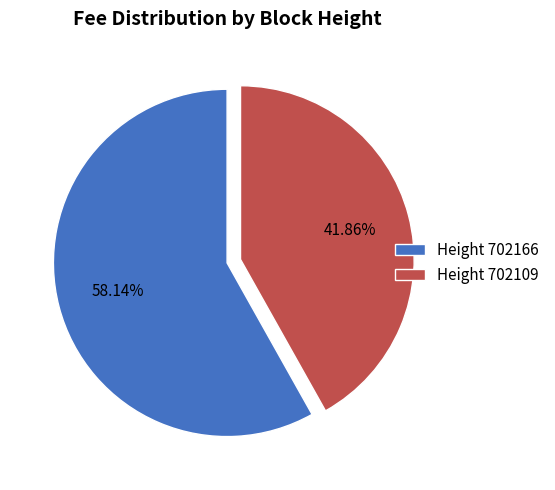

Which has a higher value, Height 702166 or Height 702109?

Height 702166